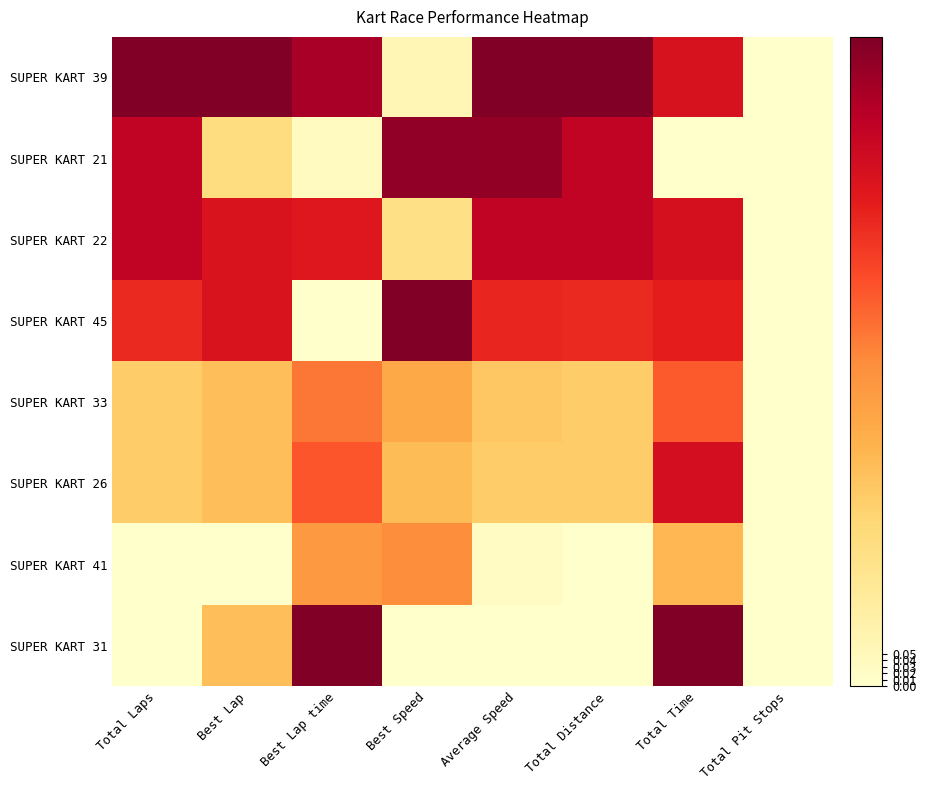

Count the number of categories in the chart.

8